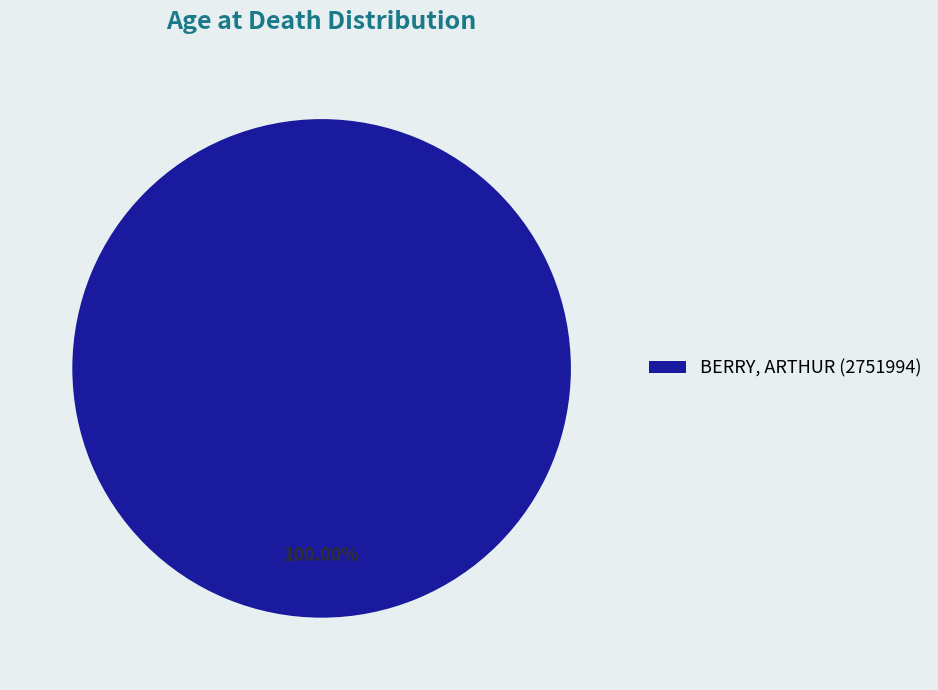

Does any single category account for the majority?

Yes